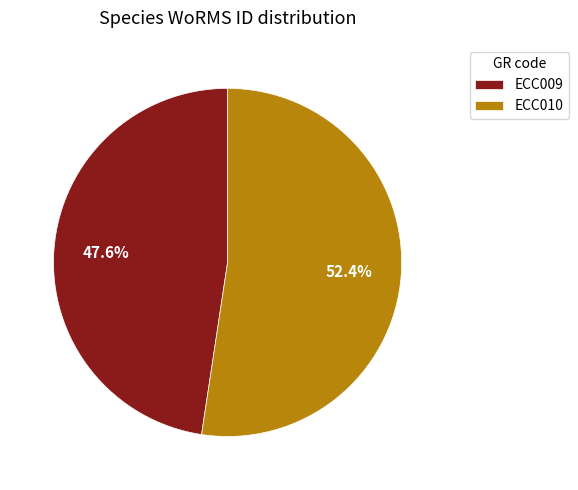

Which slice is the smallest?

ECC009